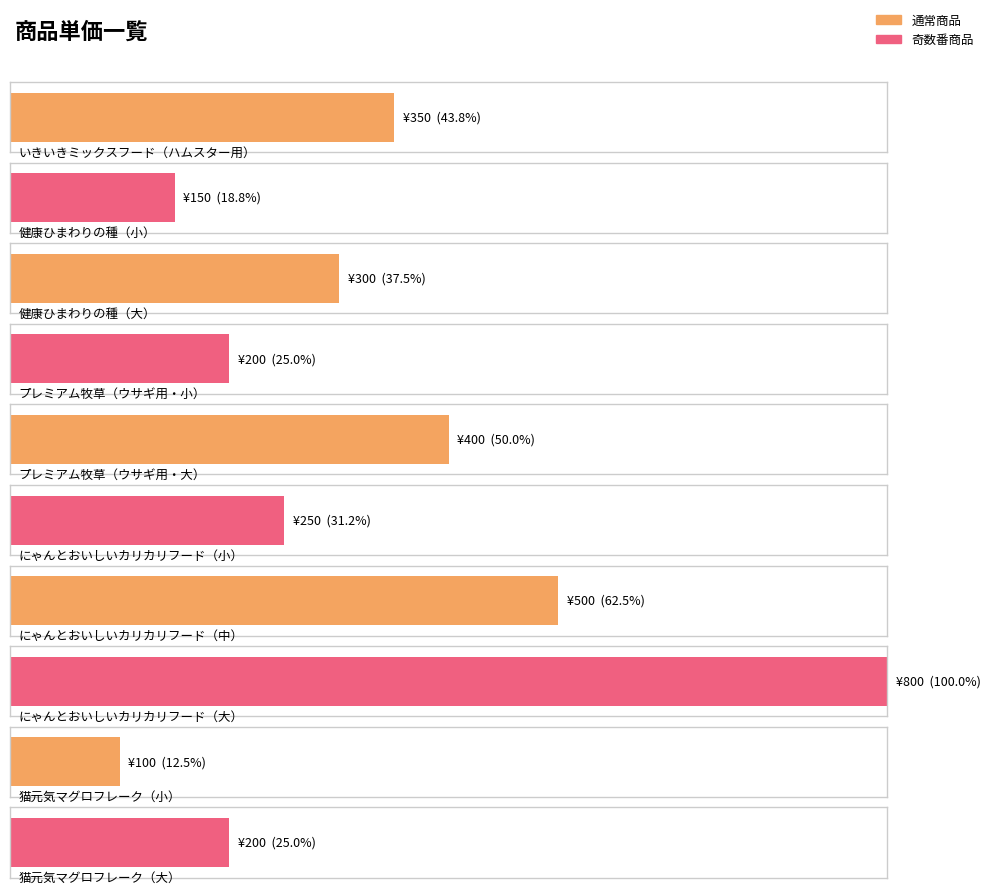

Does the chart contain any negative values?

No